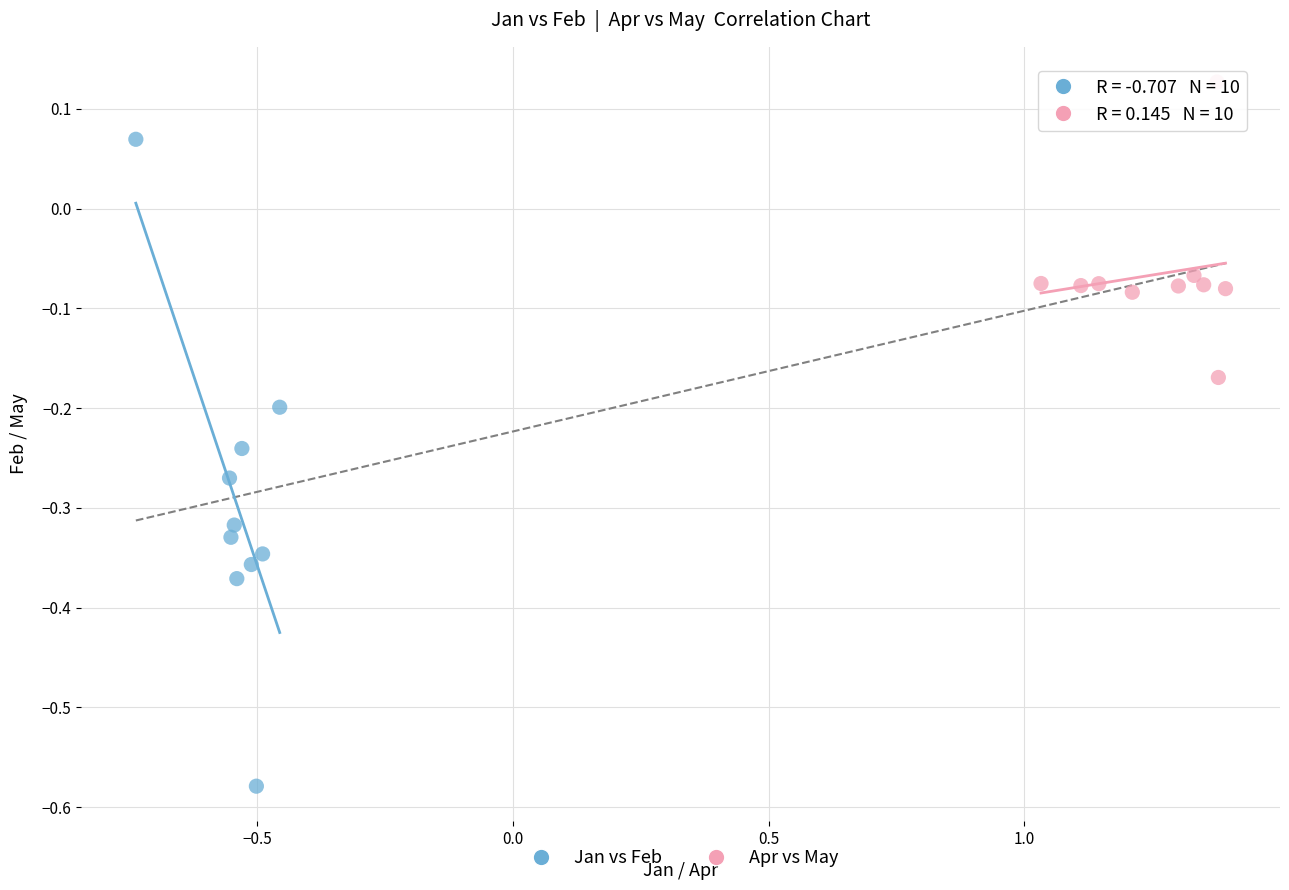

Which series reaches the maximum Y coordinate?

Apr vs May